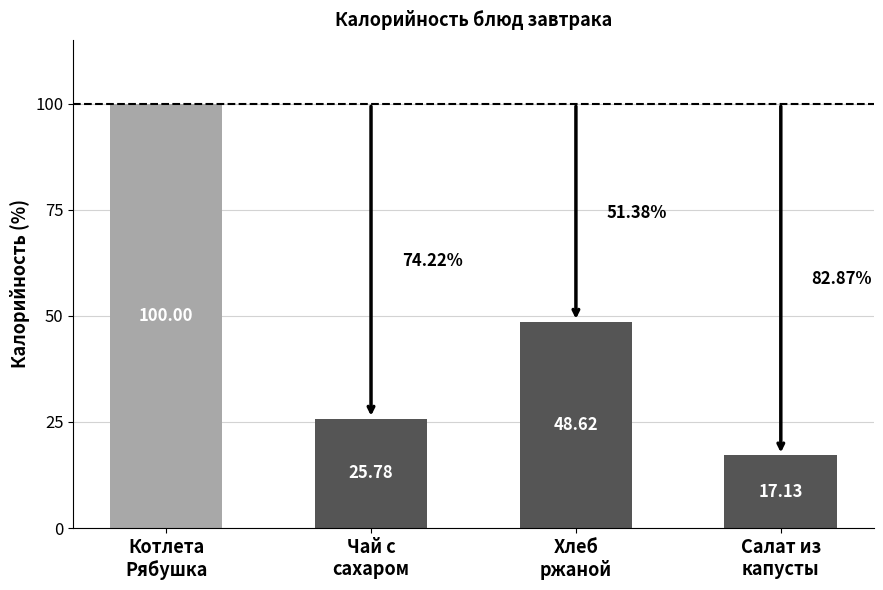

What is the difference between the maximum and second lowest values?

74.2